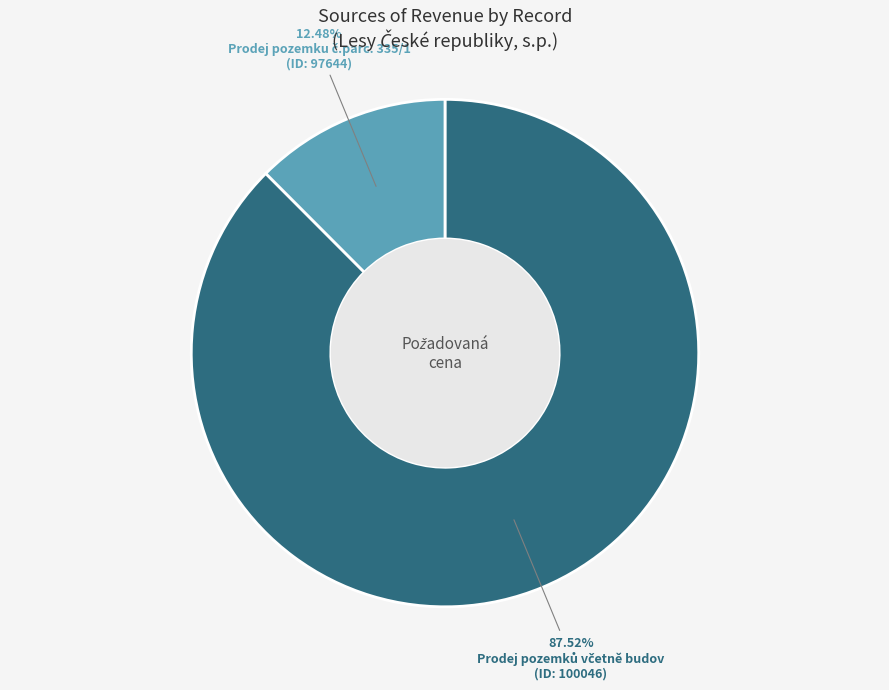

Does any single category account for the majority?

Yes